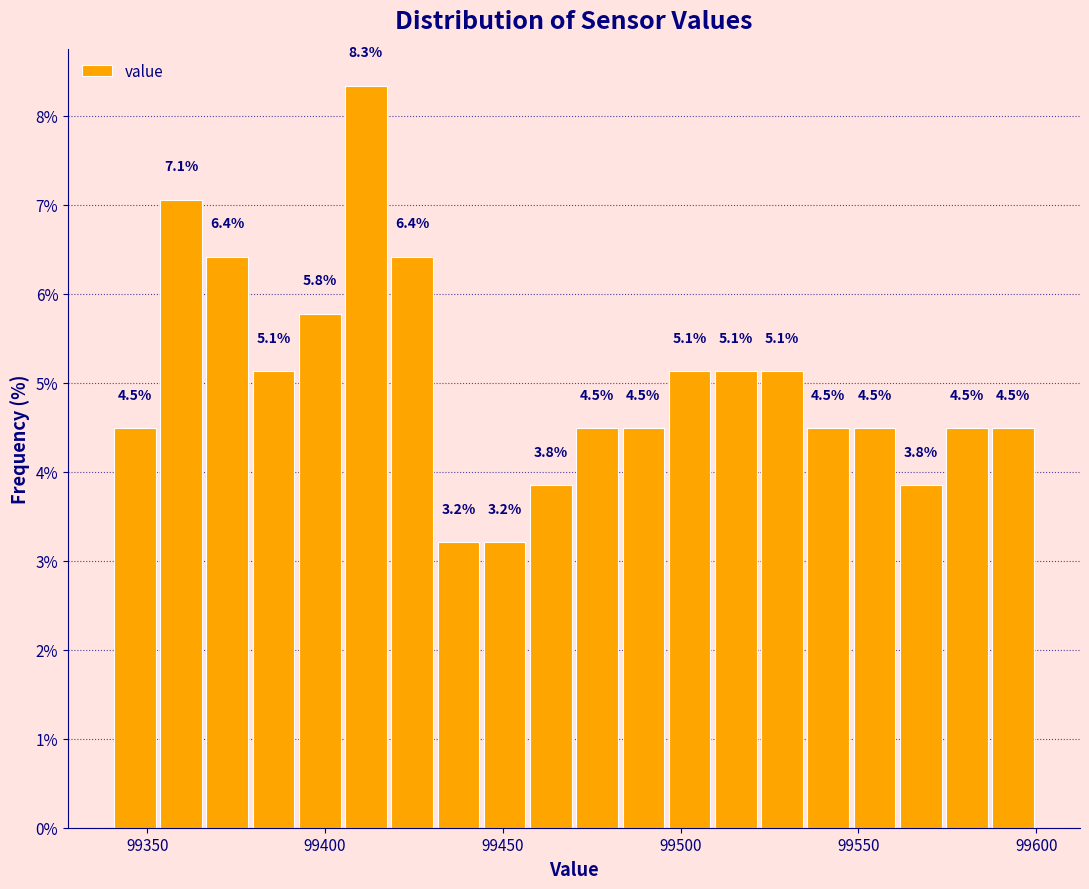

Read against the x-axis, roughly where is the centre of the tallest bar?

99410